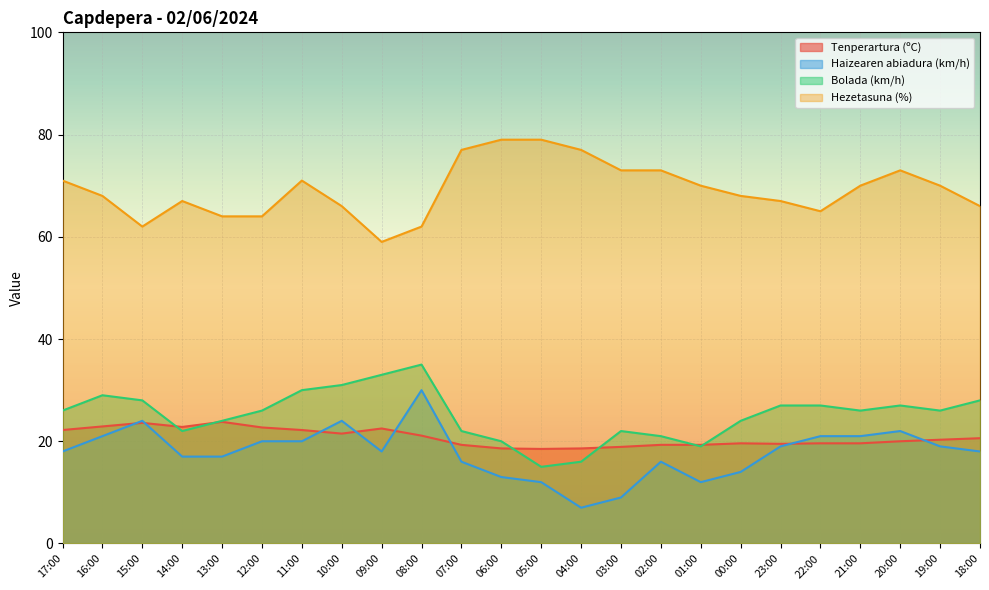

The value of Tenperartura (ºC) at 08:00 is 21.1. True or false?

True